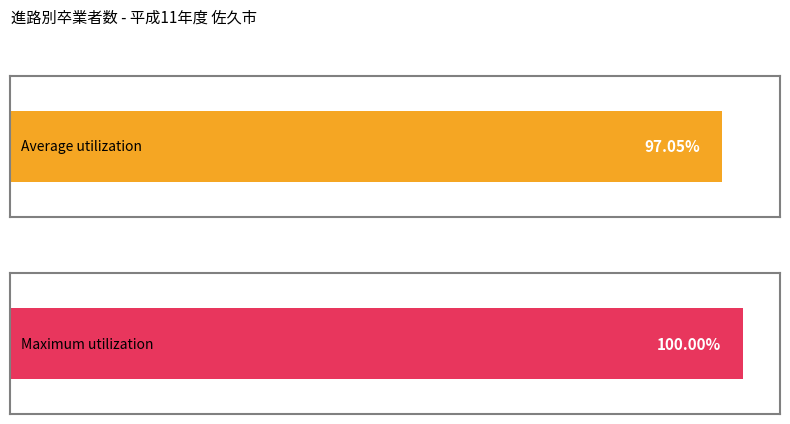

Are the bars grouped side by side (vs. stacked)?

Yes